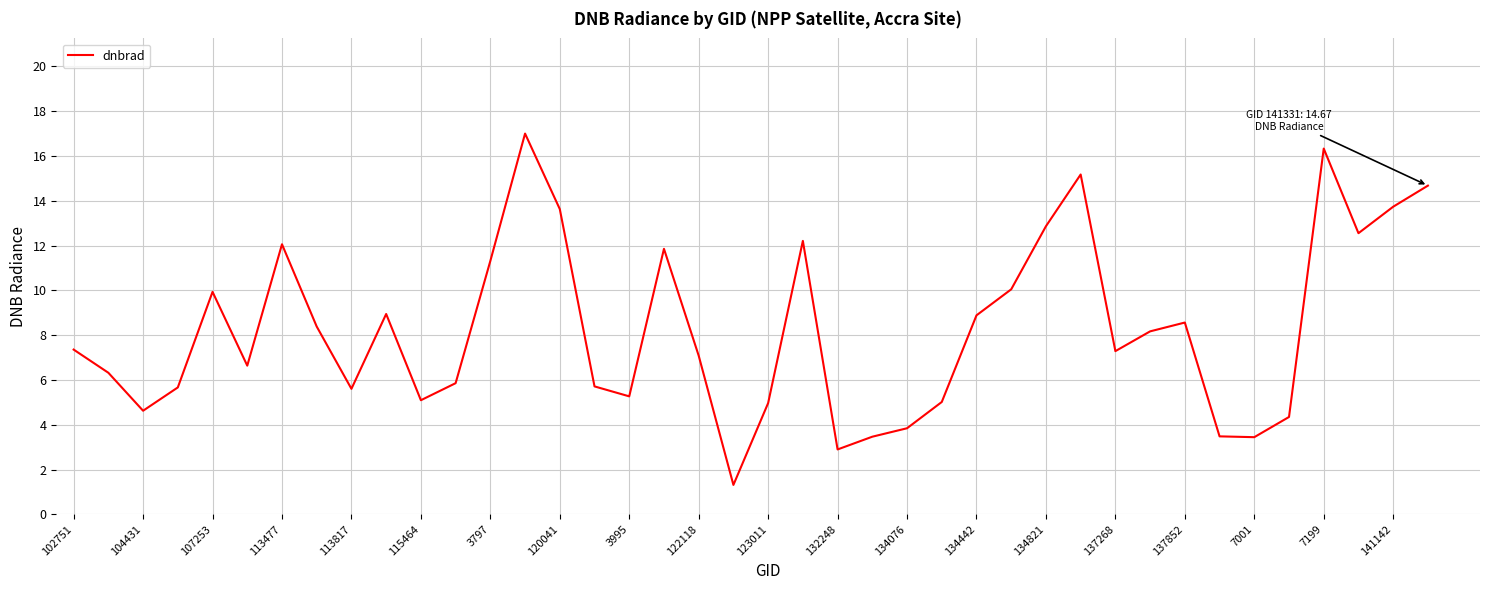

What is the difference between the maximum and minimum values?

15.7